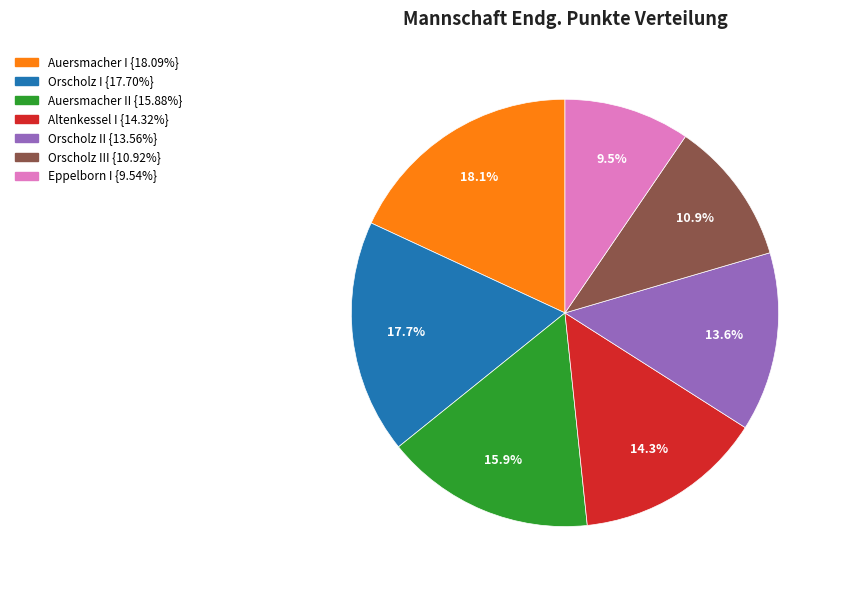

Is there a majority slice in this chart?

No